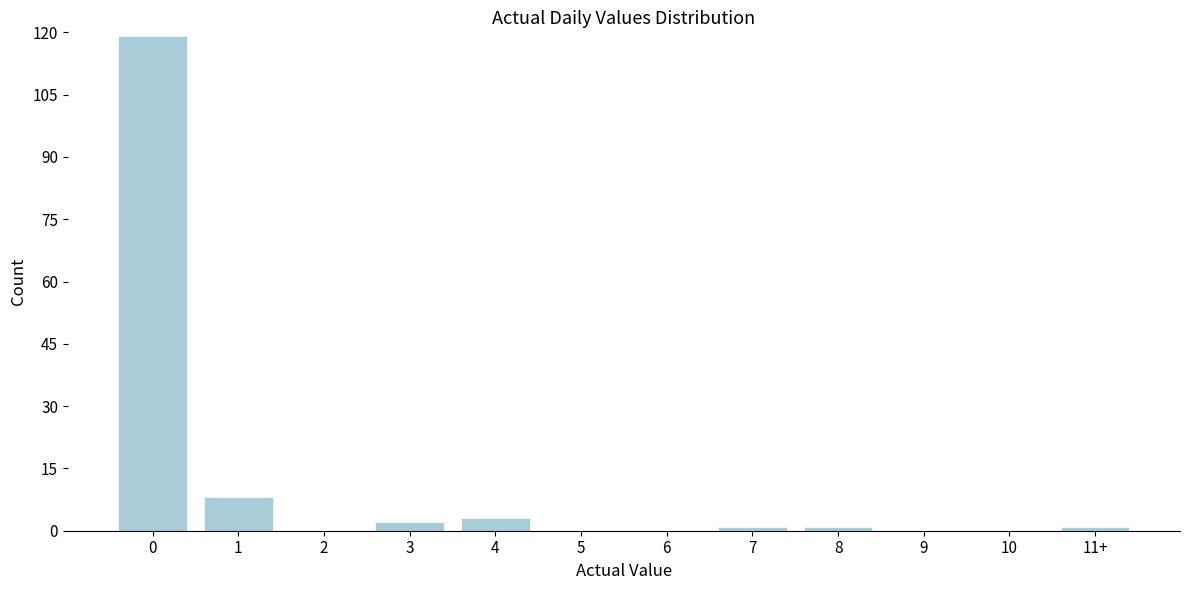

Reading left to right, list all the values displayed in this chart.

0=119	1=8	2=0	3=2	4=3	5=0	6=0	7=1	8=1	9=0	10=0	11+=1